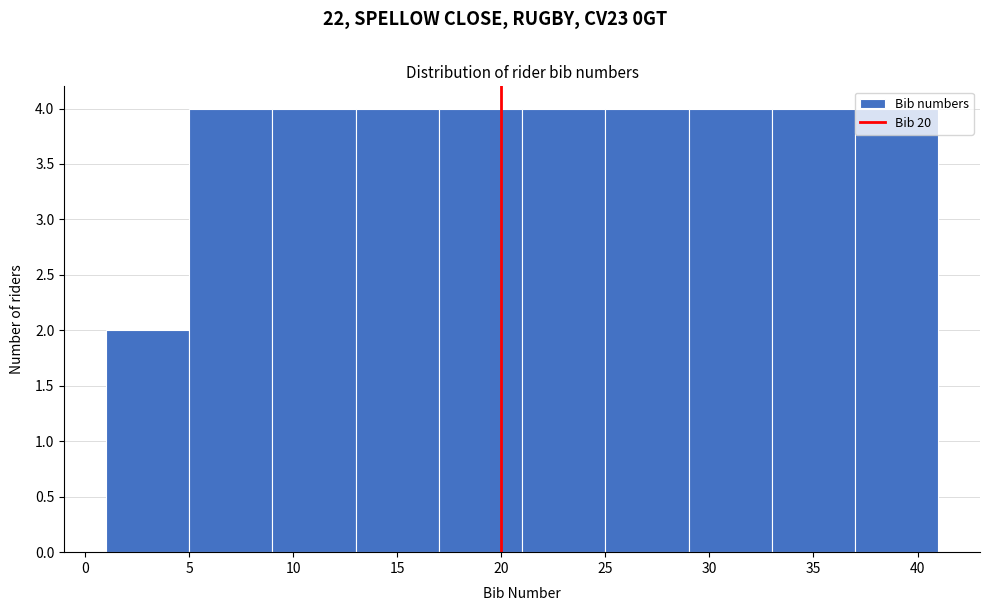

Reading left to right, list every bar in this chart as the range it spans on the x-axis followed by its height. The values are not printed on the chart, so give them approximately, as read against the axis.

1 to 5: 2
5 to 9: 4
9 to 13: 4
13 to 17: 4
17 to 21: 4
21 to 25: 4
25 to 29: 4
29 to 33: 4
33 to 37: 4
37 to 41: 4